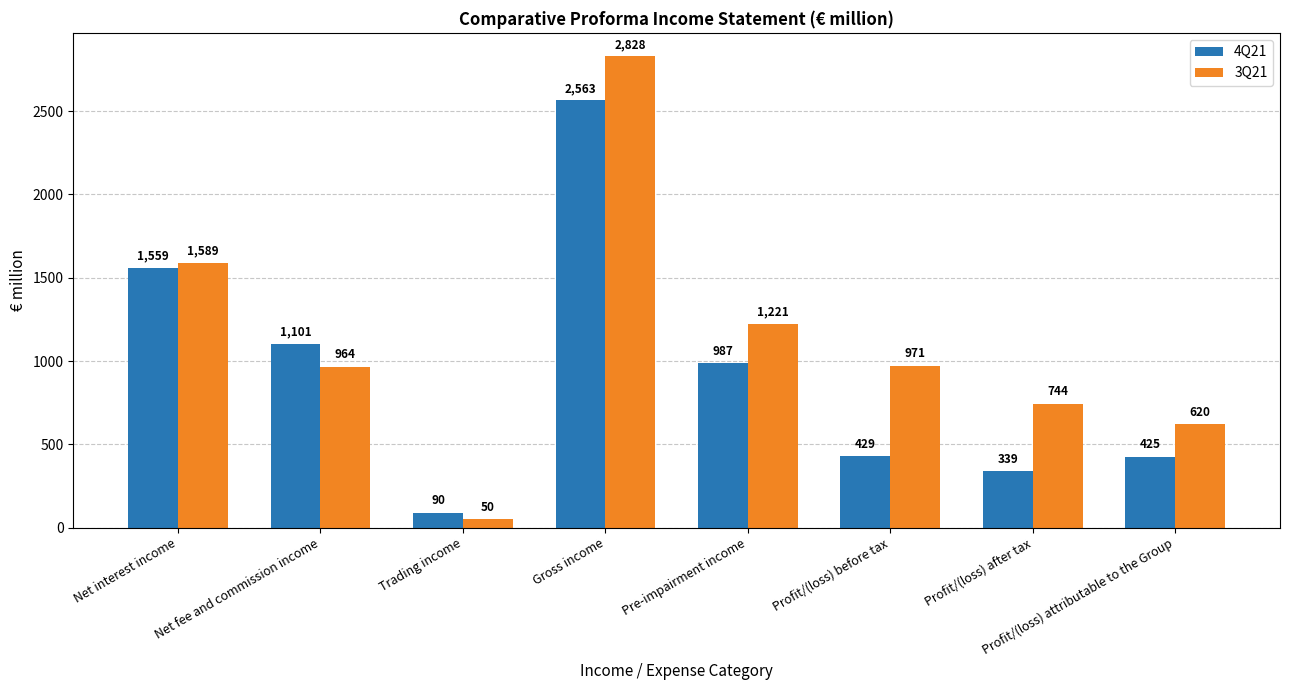

Which series has the largest total across all categories?

3Q21